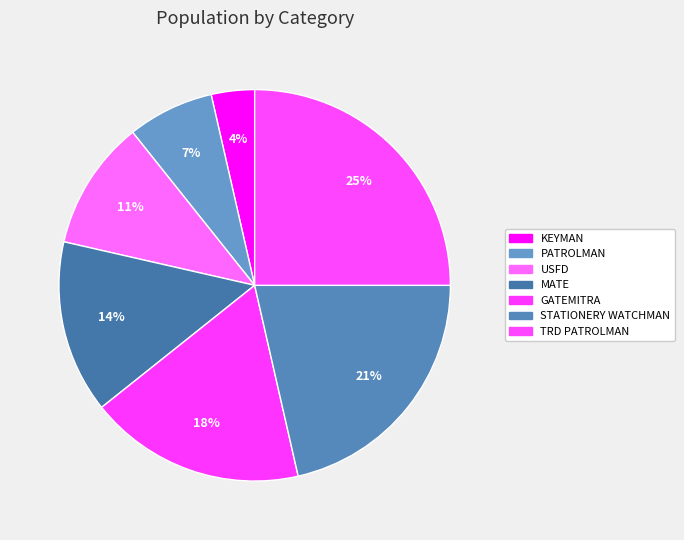

What is the ratio of the value at TRD PATROLMAN to the value at GATEMITRA?

1.4